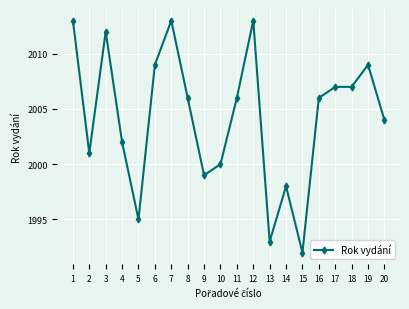

What is the difference between the maximum and minimum values?

21